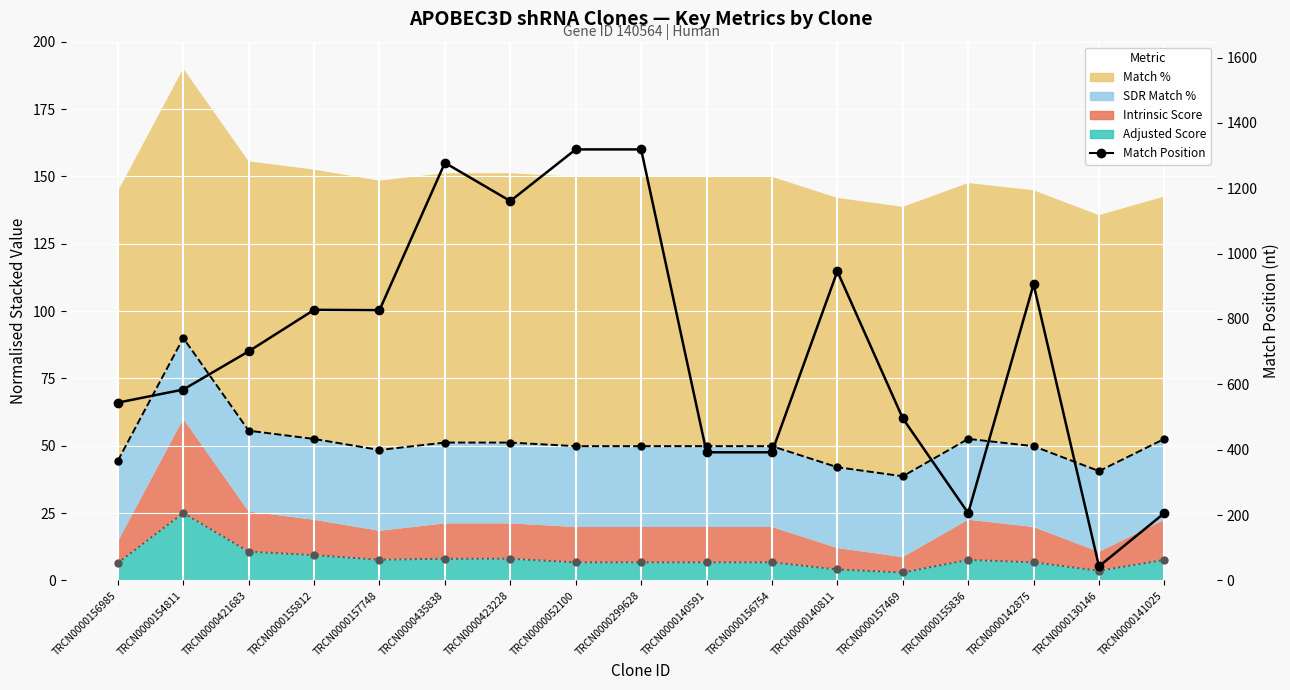

What is the sum of the Match Position values at TRCN0000157748 and TRCN0000421683?

1528.0